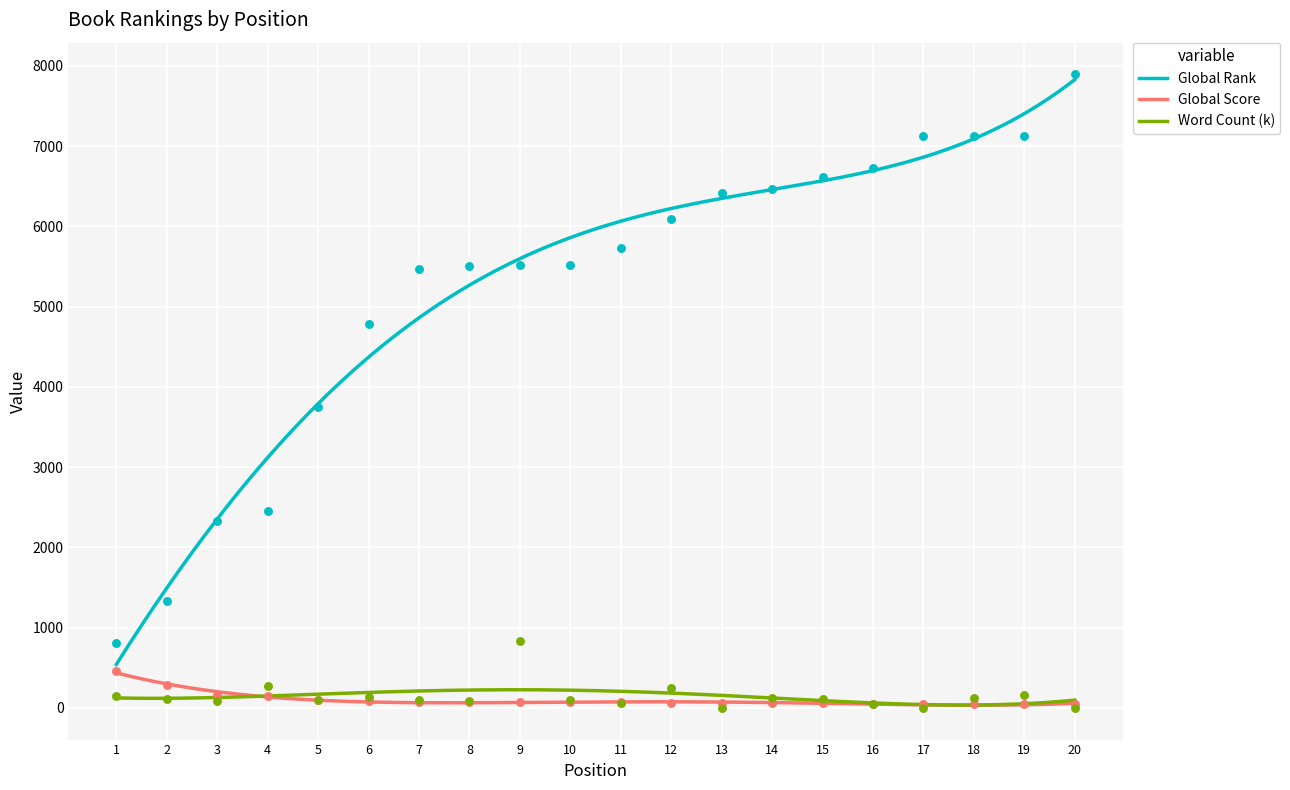

At how many categories does at least one series exceed 2770?

16